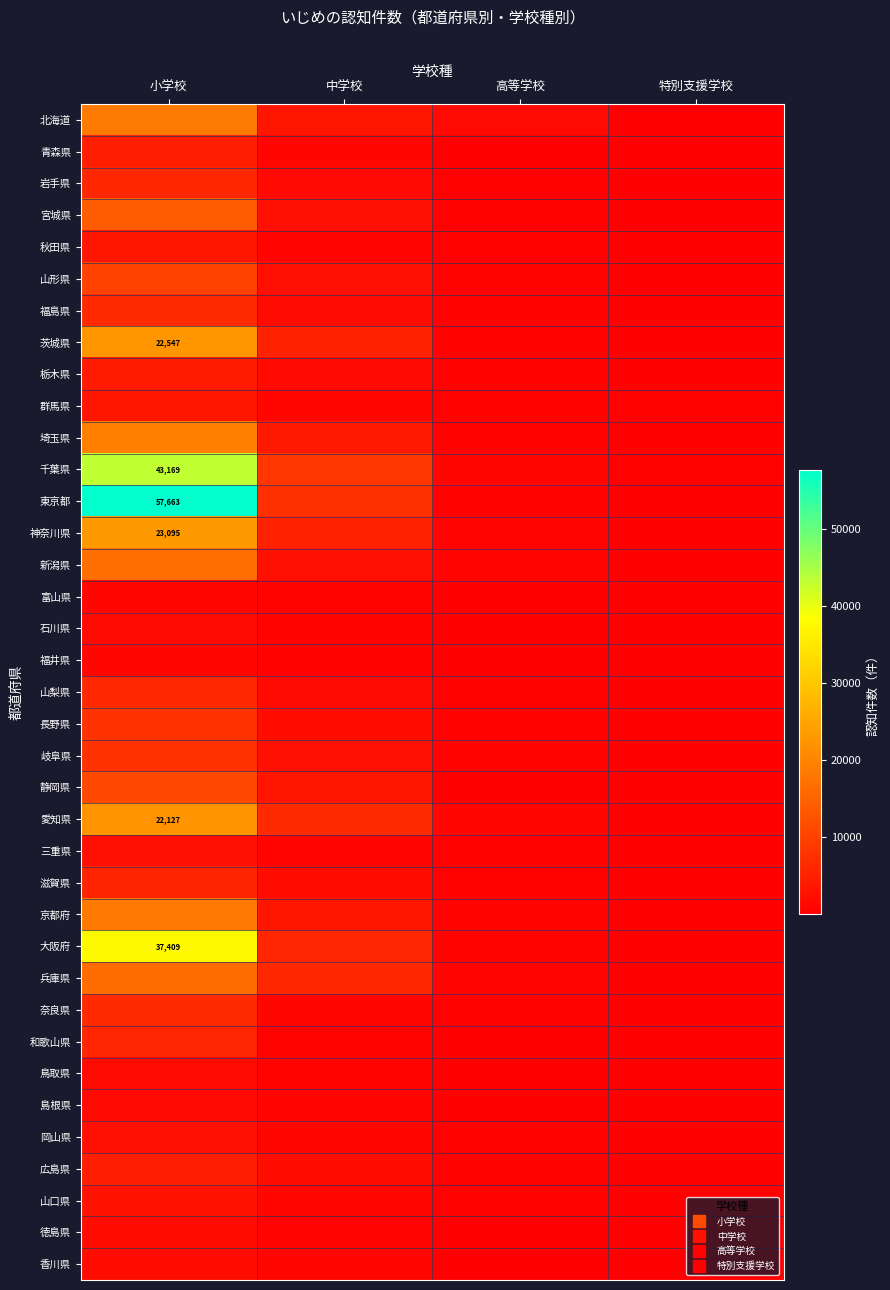

The 栃木県 series shows 22 at 特別支援学校. True or false?

False